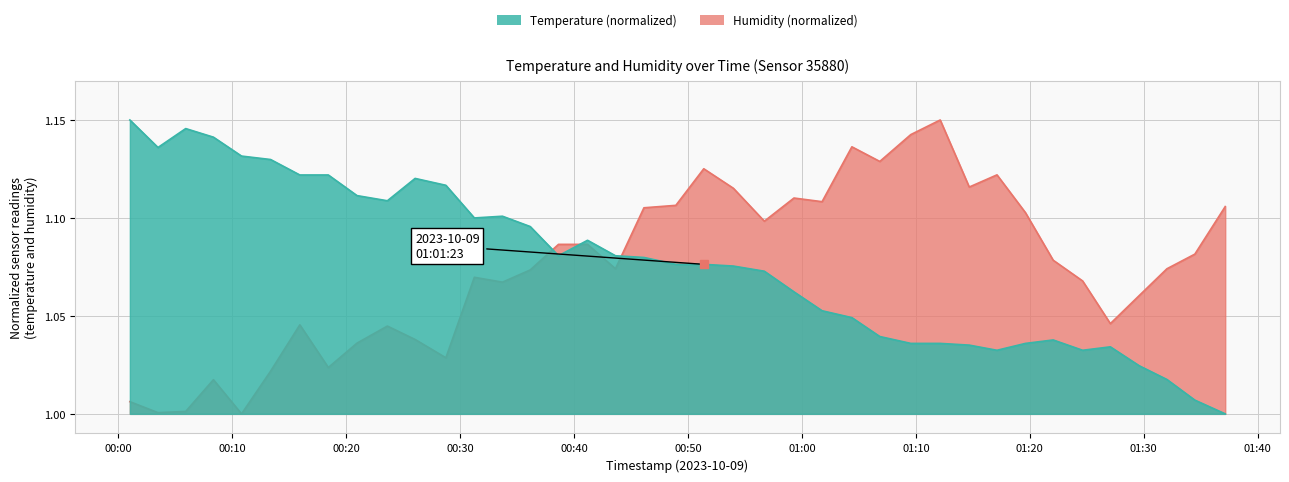

What is the difference between the maximum and minimum values in the temperature series?

0.1